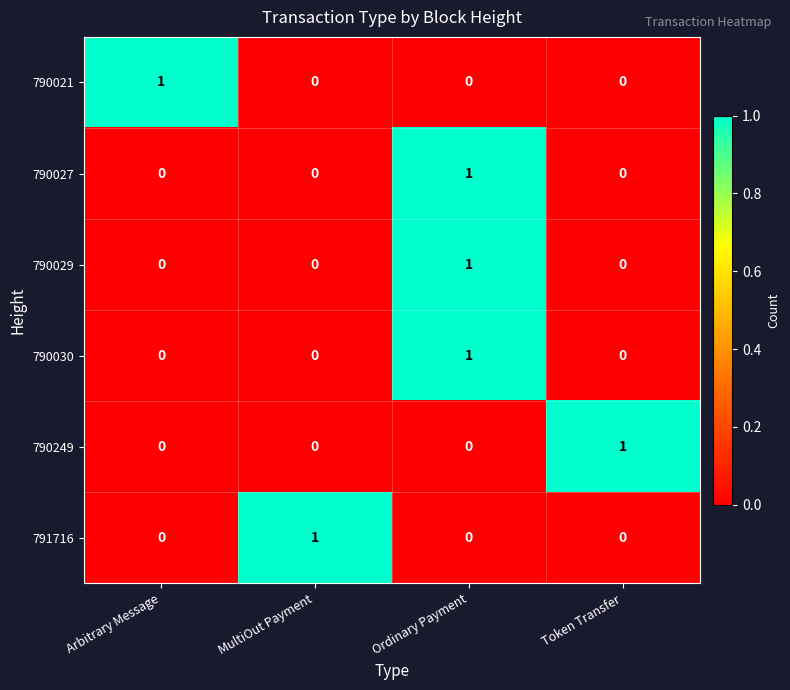

Count the 790249 values in the range 0 to 1.

4